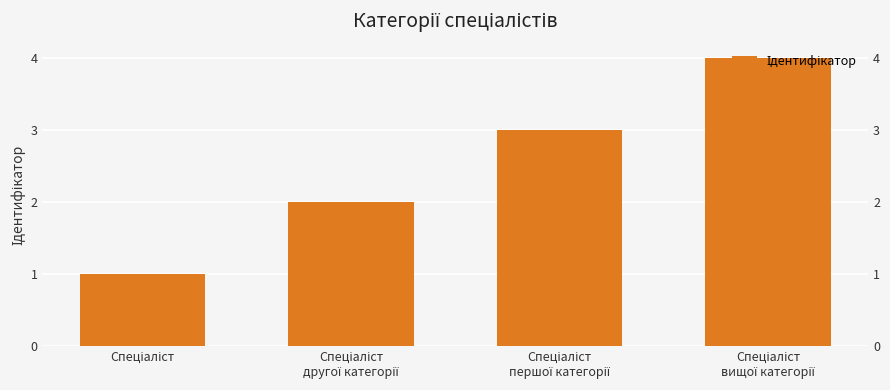

Reading left to right, transcribe all the data shown in this chart.

Спеціаліст=1	Спеціаліст
другої категорії=2	Спеціаліст
першої категорії=3	Спеціаліст
вищої категорії=4